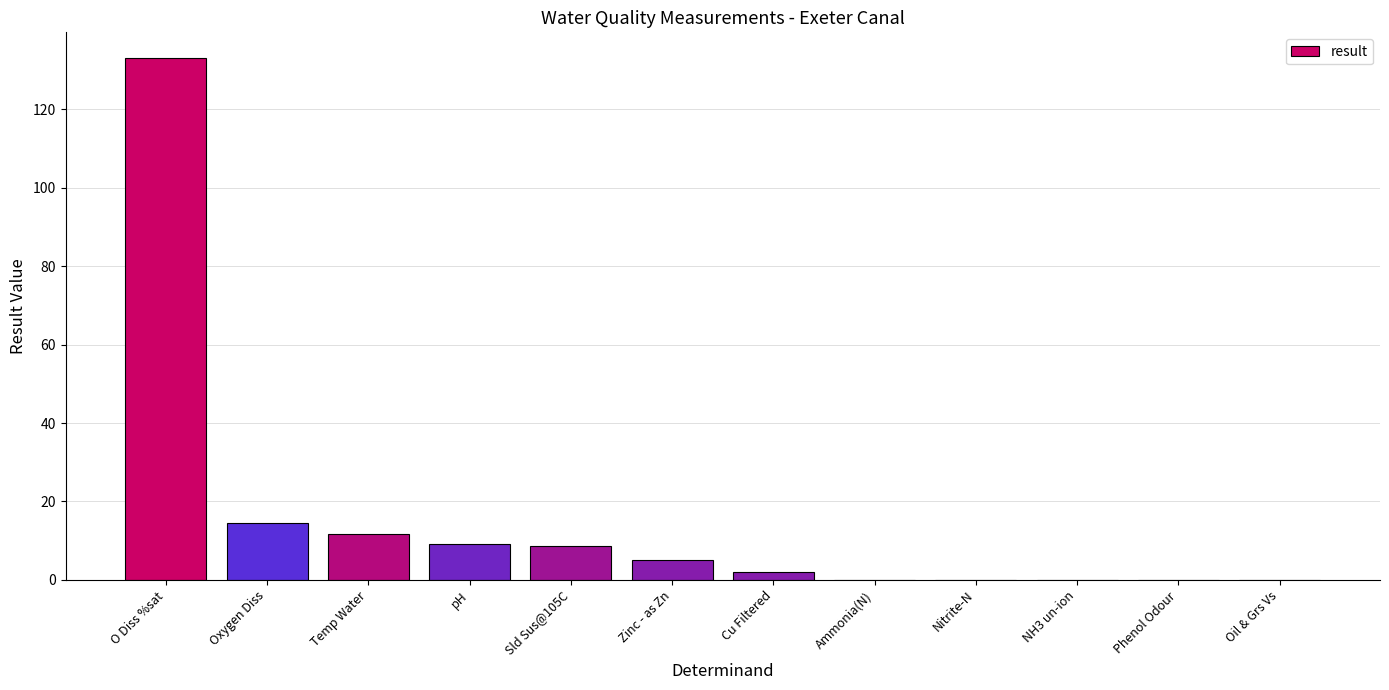

What is the change in value from pH to Phenol Odour?

-9.1